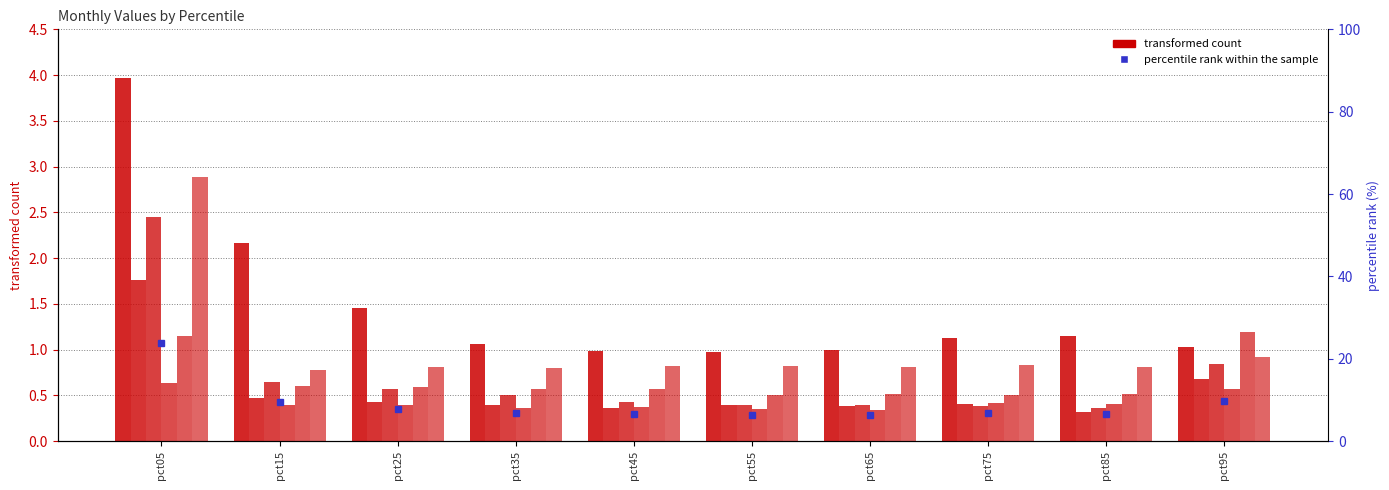

Is it true that May equals 1.7 at pct95?

False